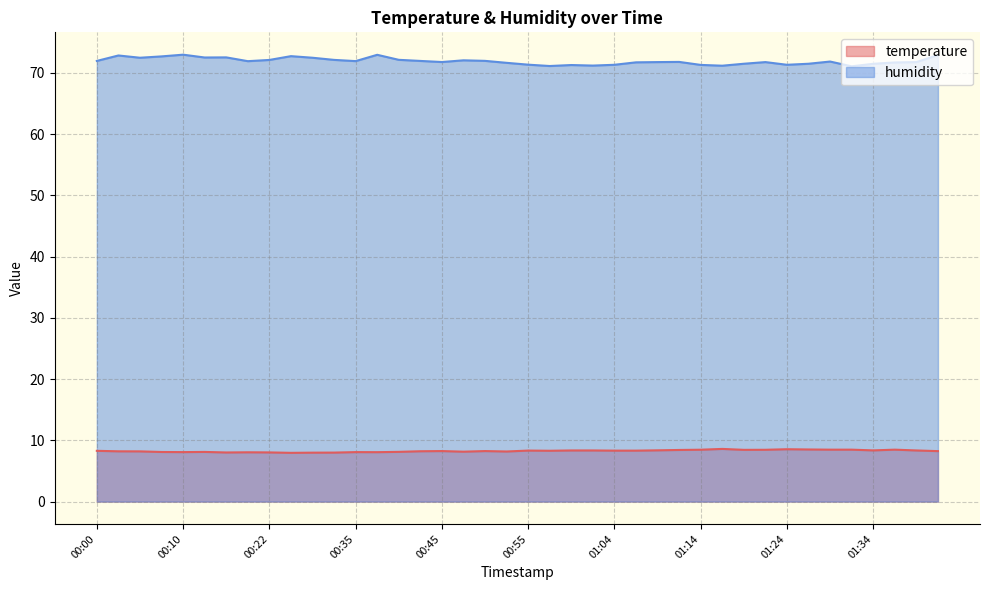

What are all the series names shown in the legend?

temperature, humidity